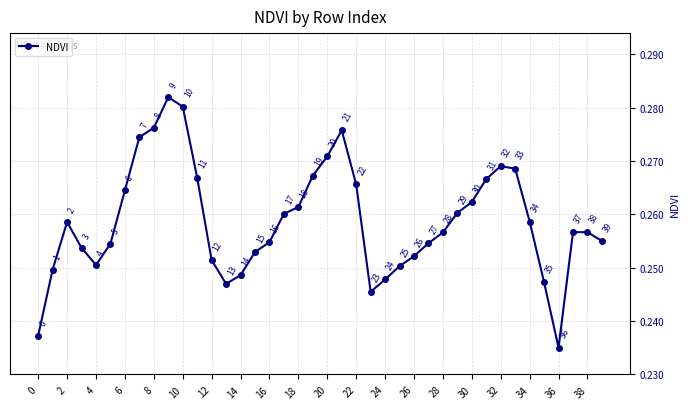

How many lines are shown in the chart?

1